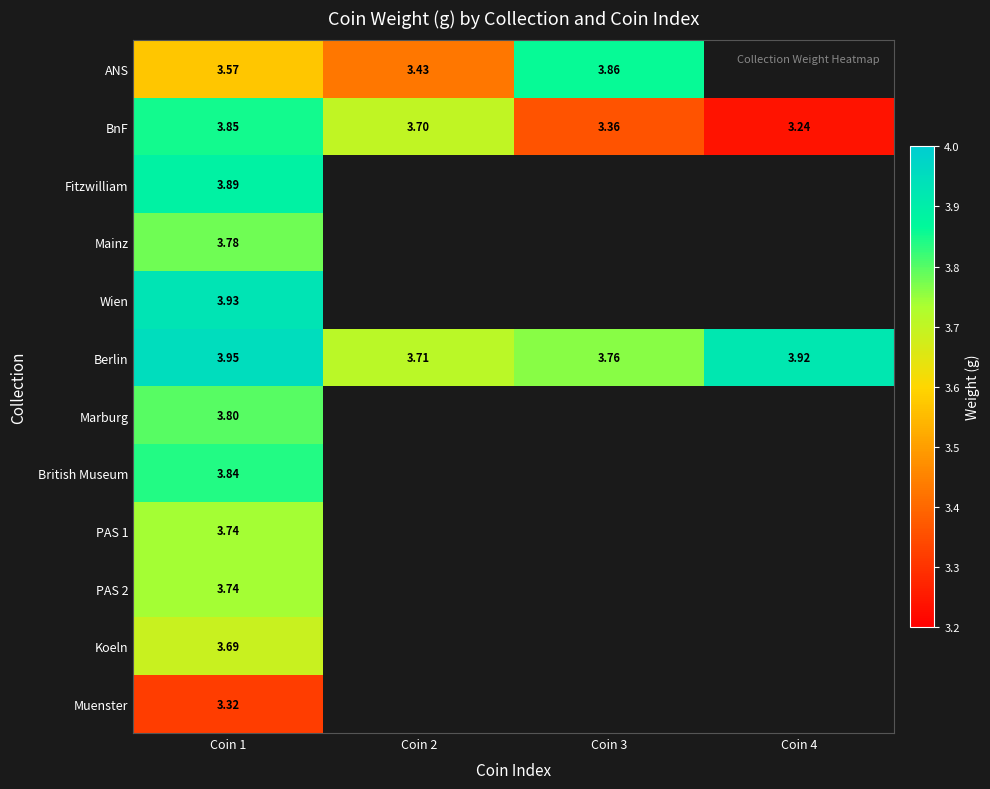

What is the difference between the highest and lowest values at Coin 3?

0.5